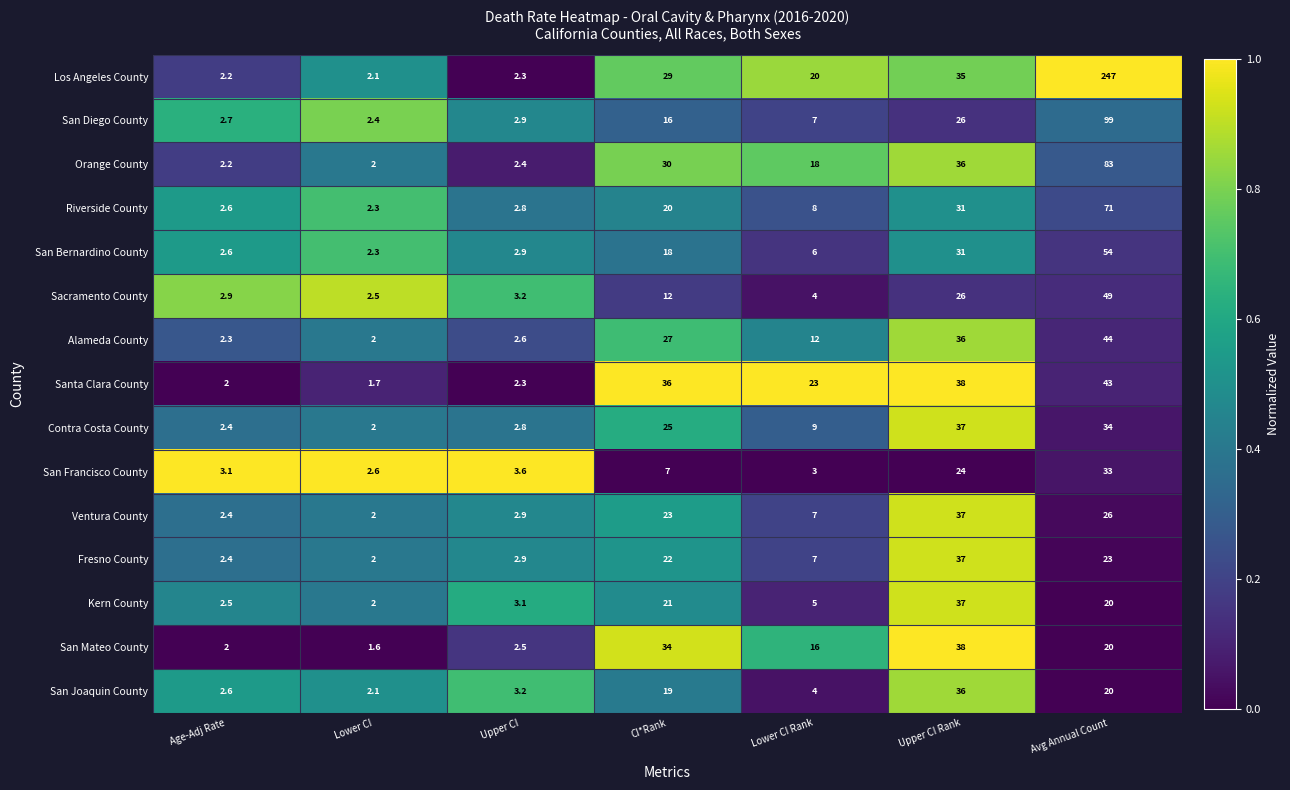

What is the difference between the maximum and second lowest values in the Los Angeles County series?

244.8